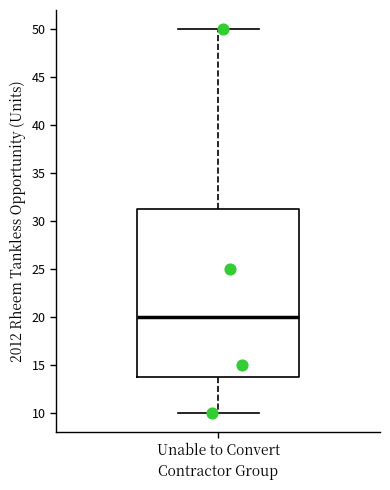

Read this box plot against the y-axis: the position of the median line, the range covered by the box, and the ends of both whiskers. The values are not printed on the chart, so give them approximately, as read against the axis.

median 20.0, box 14.0 to 31.5, whiskers 10.0 to 50.0